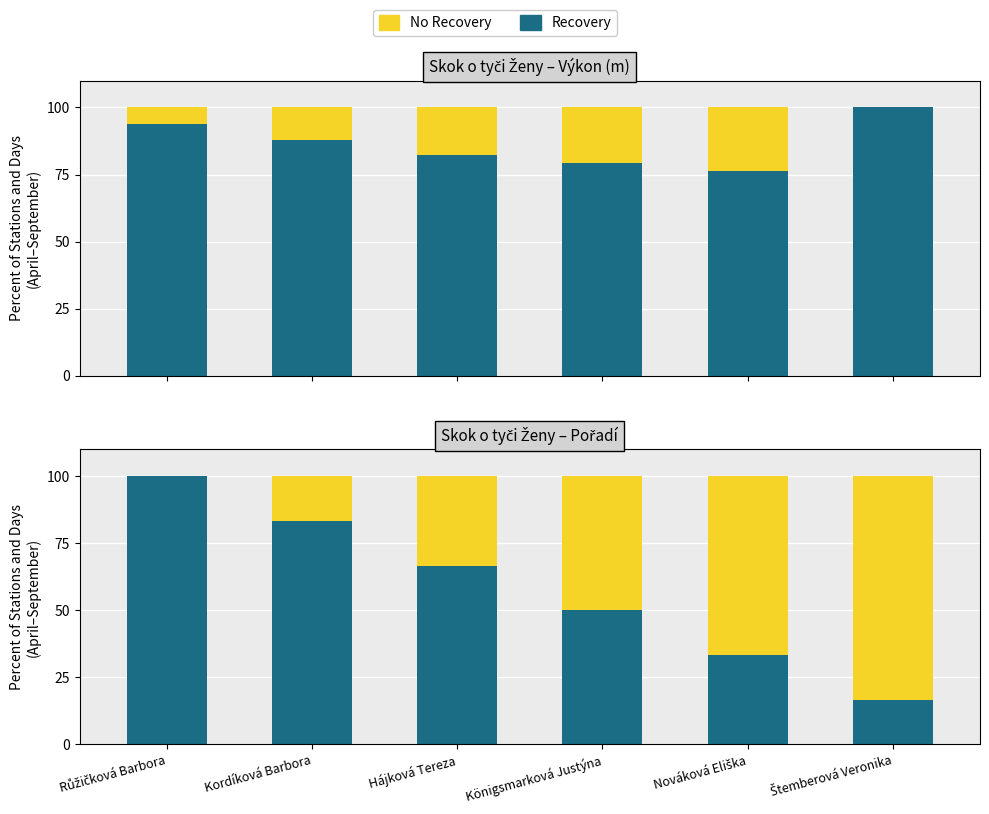

What value does the No Recovery series have at Königsmarková Justýna?

50.0